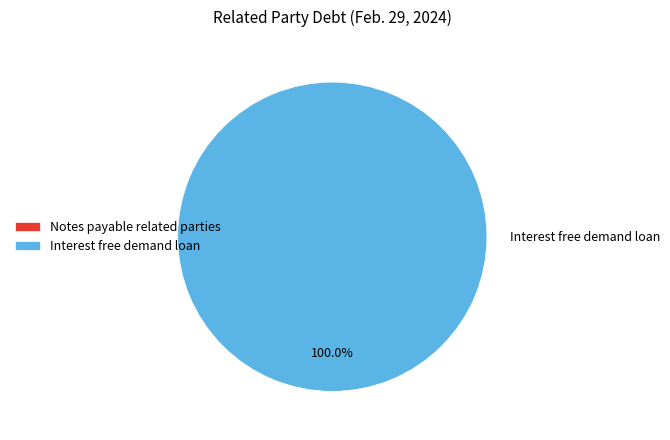

How many segments does this pie chart have?

2